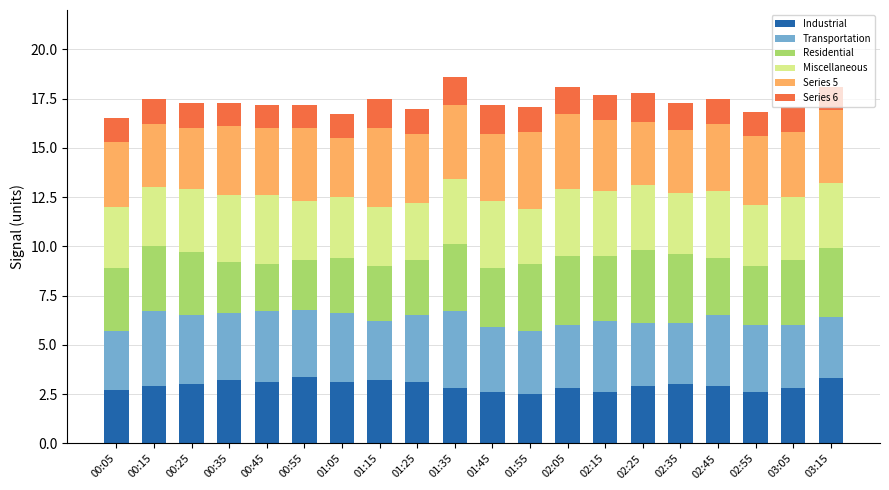

What is the total value across all series at 01:35?

18.6